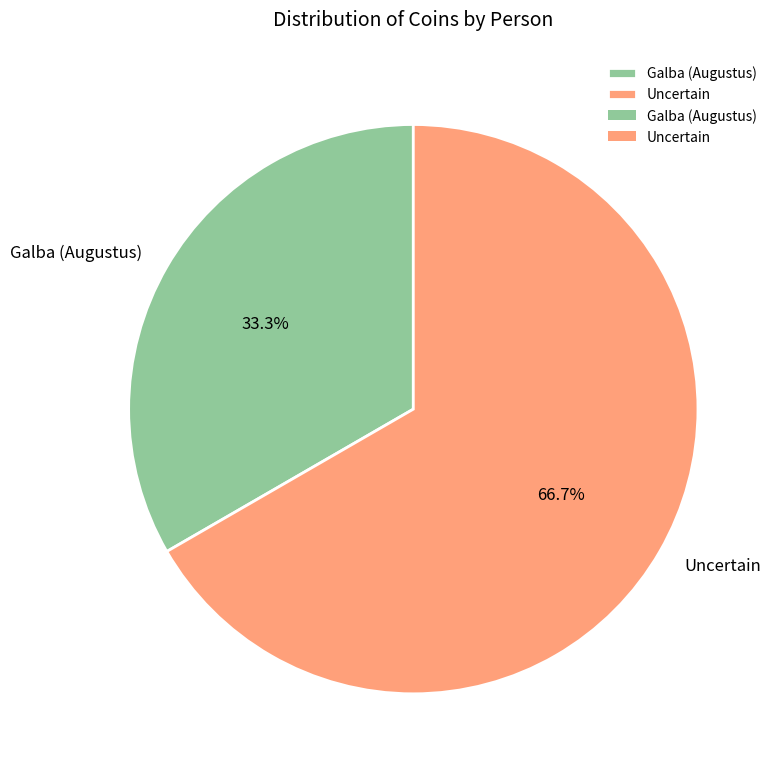

Which slice is the smallest?

Galba (Augustus)